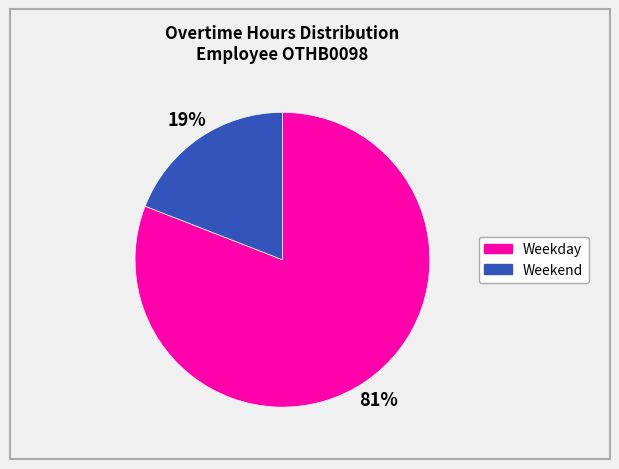

To the nearest percent, what is the average slice percentage?

50%